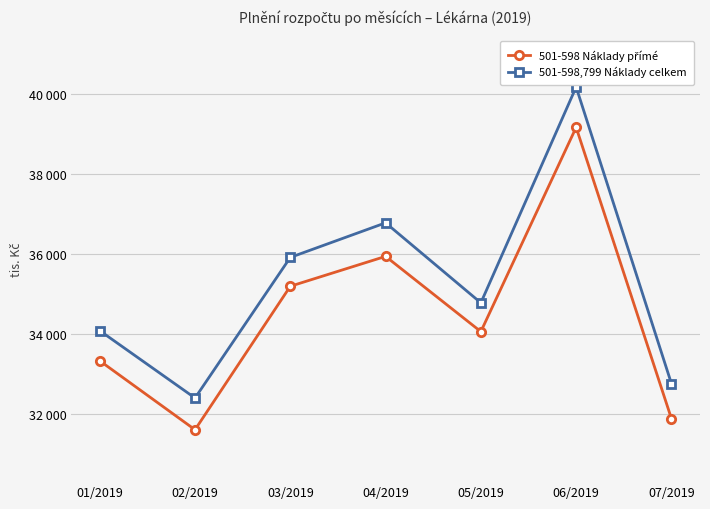

What is the sum of all 501-598,799 Náklady celkem values?

246847.0